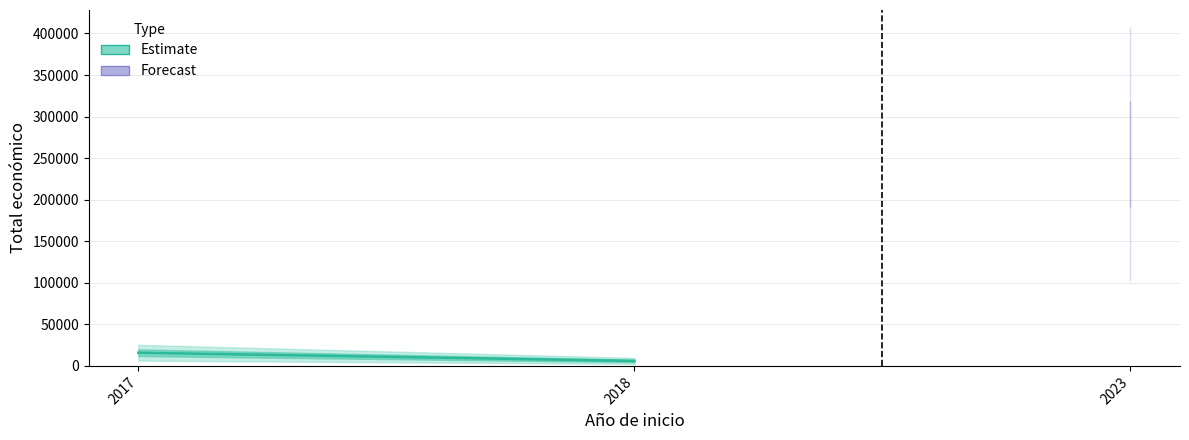

What is the average value?

10930.8